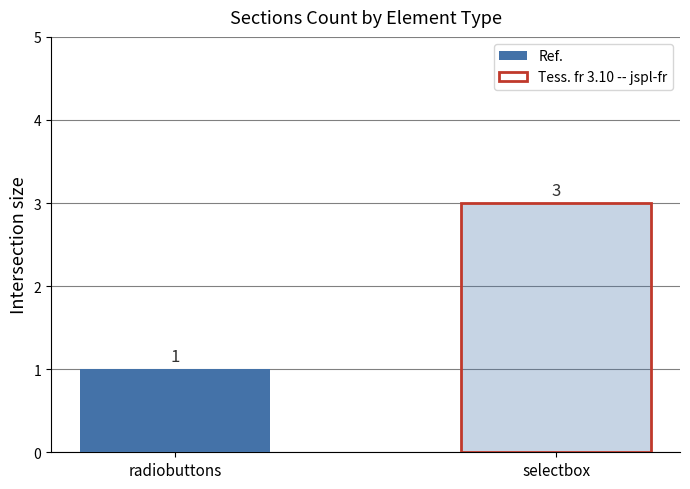

True or false: the data shows 1 at selectbox.

False